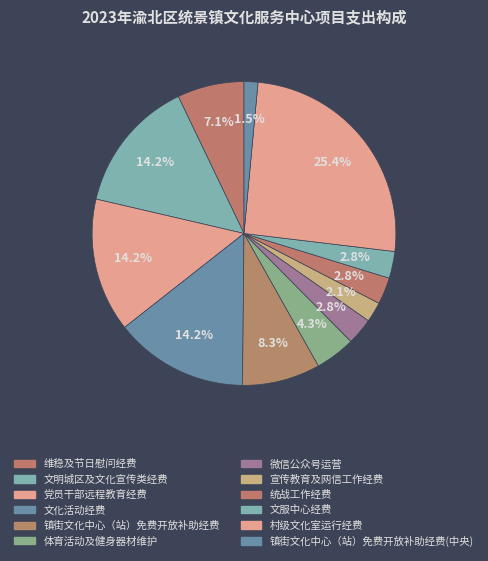

To the nearest percent, what is the combined percentage of 微信公众号运营 and 村级文化室运行经费?

28%